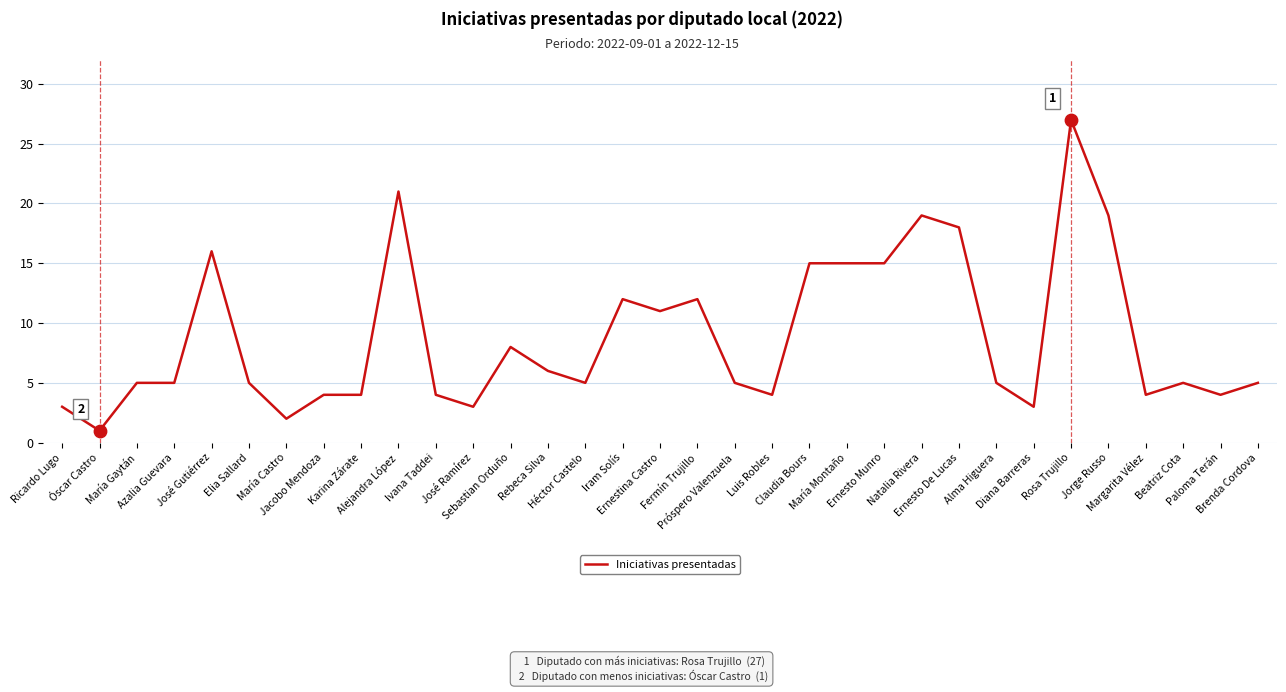

What is the change in value from Ivana Taddei to Rebeca Silva?

+2